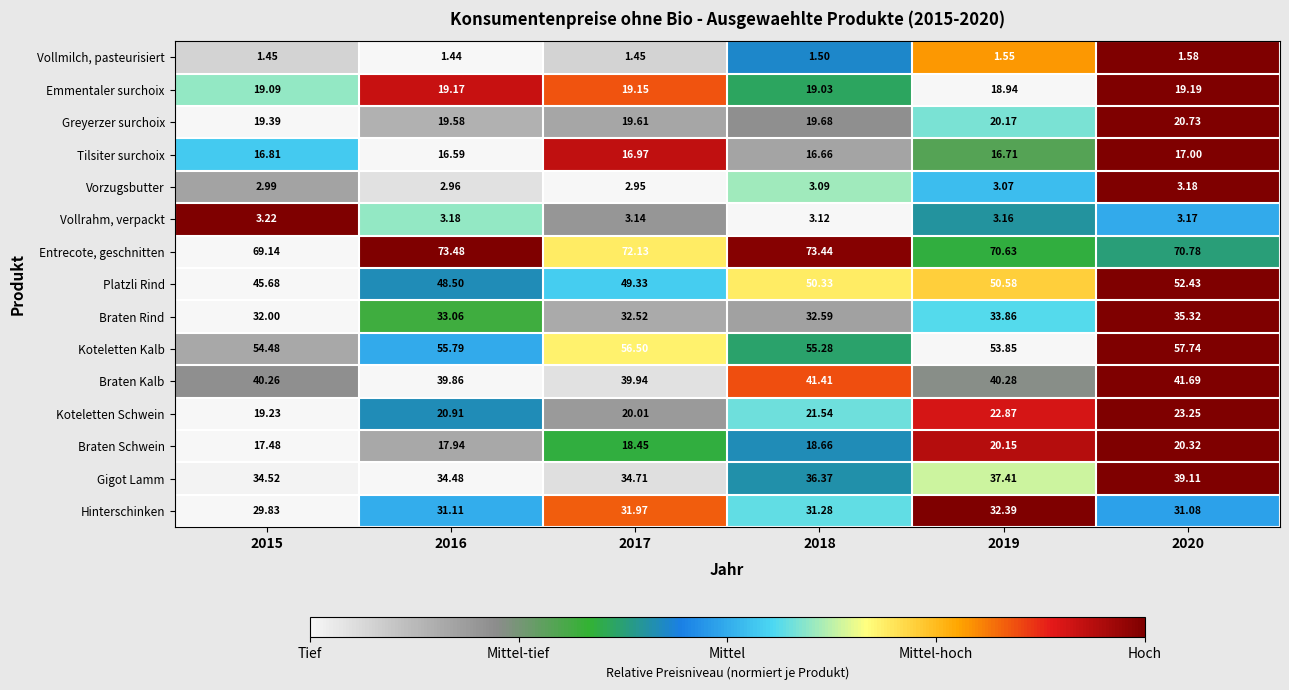

Rank the series at 2018 from highest to lowest value.

Entrecote, geschnitten, Koteletten Kalb, Platzli Rind, Braten Kalb, Gigot Lamm, Braten Rind, Hinterschinken, Koteletten Schwein, Greyerzer surchoix, Emmentaler surchoix, Braten Schwein, Tilsiter surchoix, Vollrahm, verpackt, Vorzugsbutter, Vollmilch, pasteurisiert